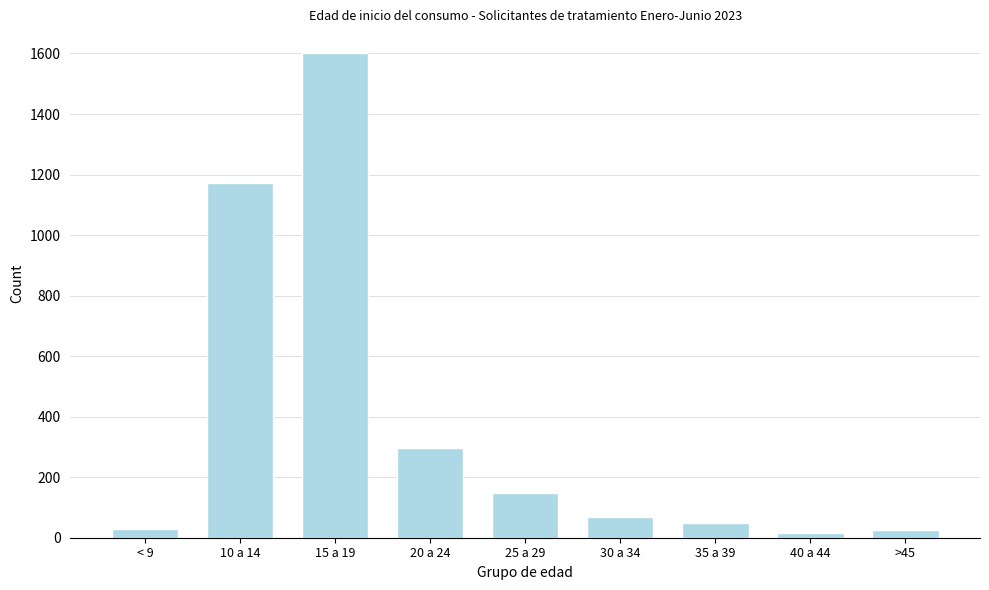

At which label is the value closest to 808?

10 a 14